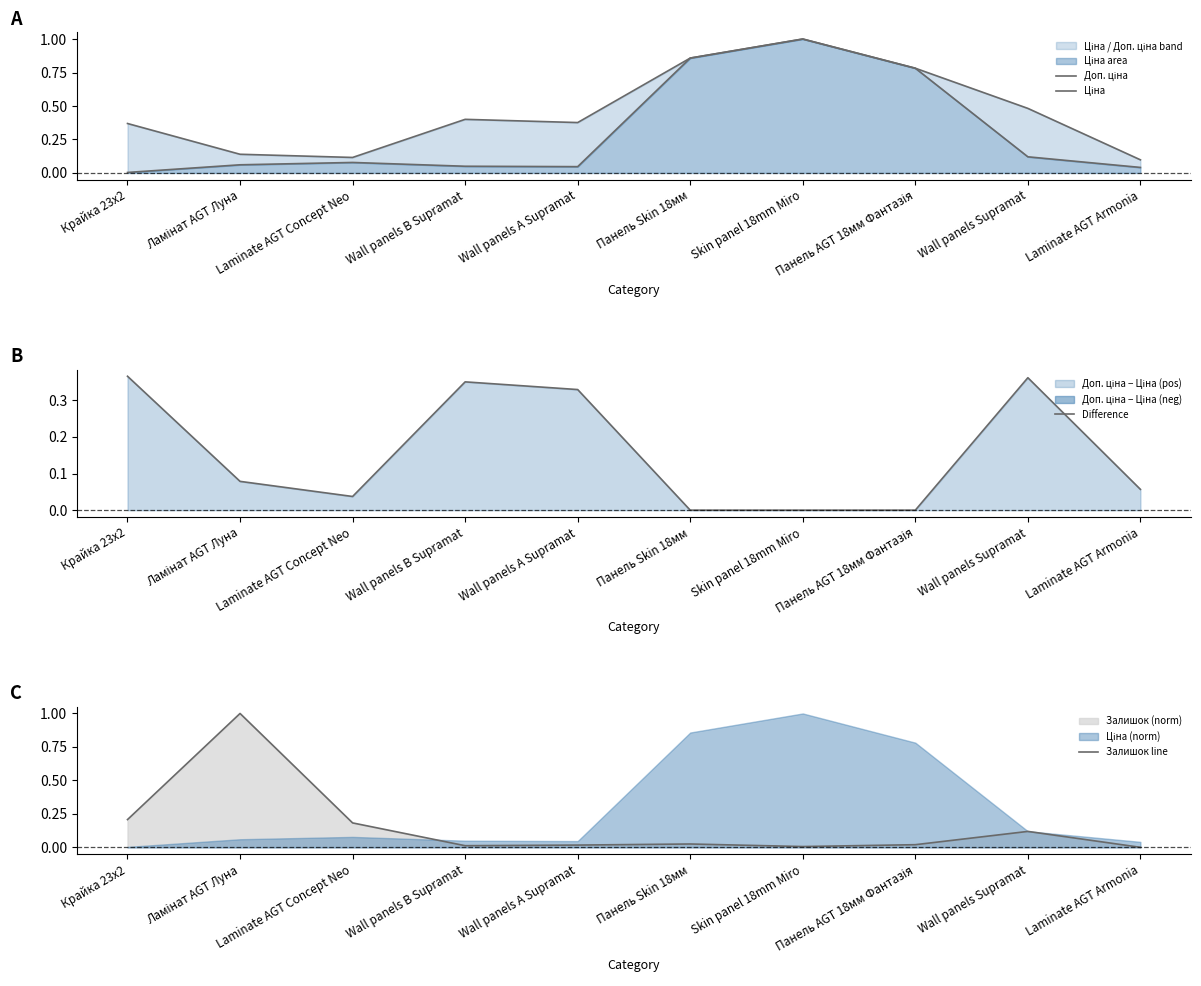

What are all the series names shown in the legend?

Доп. ціна, Ціна, Difference, Залишок line